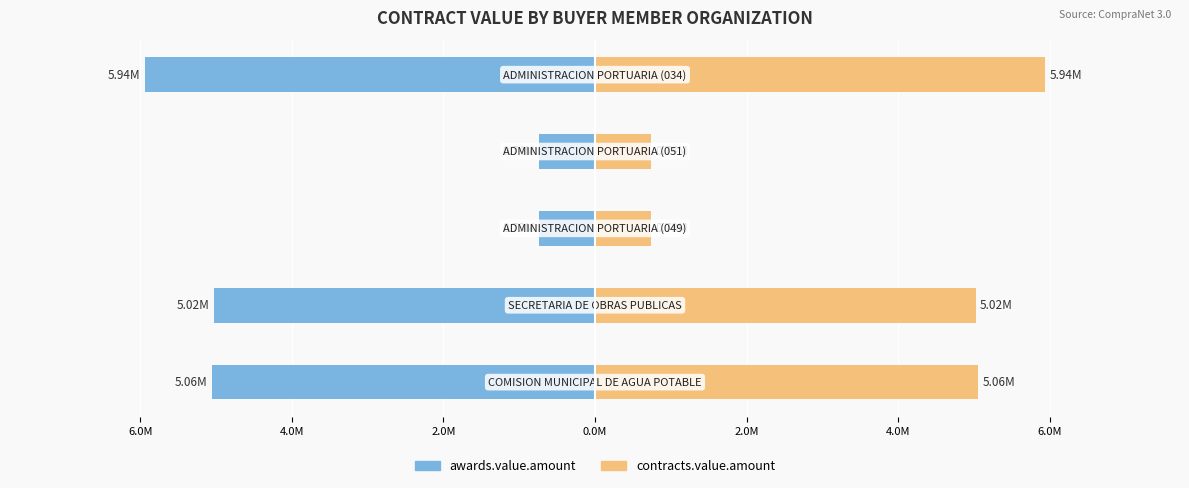

How many groups of bars are there?

5